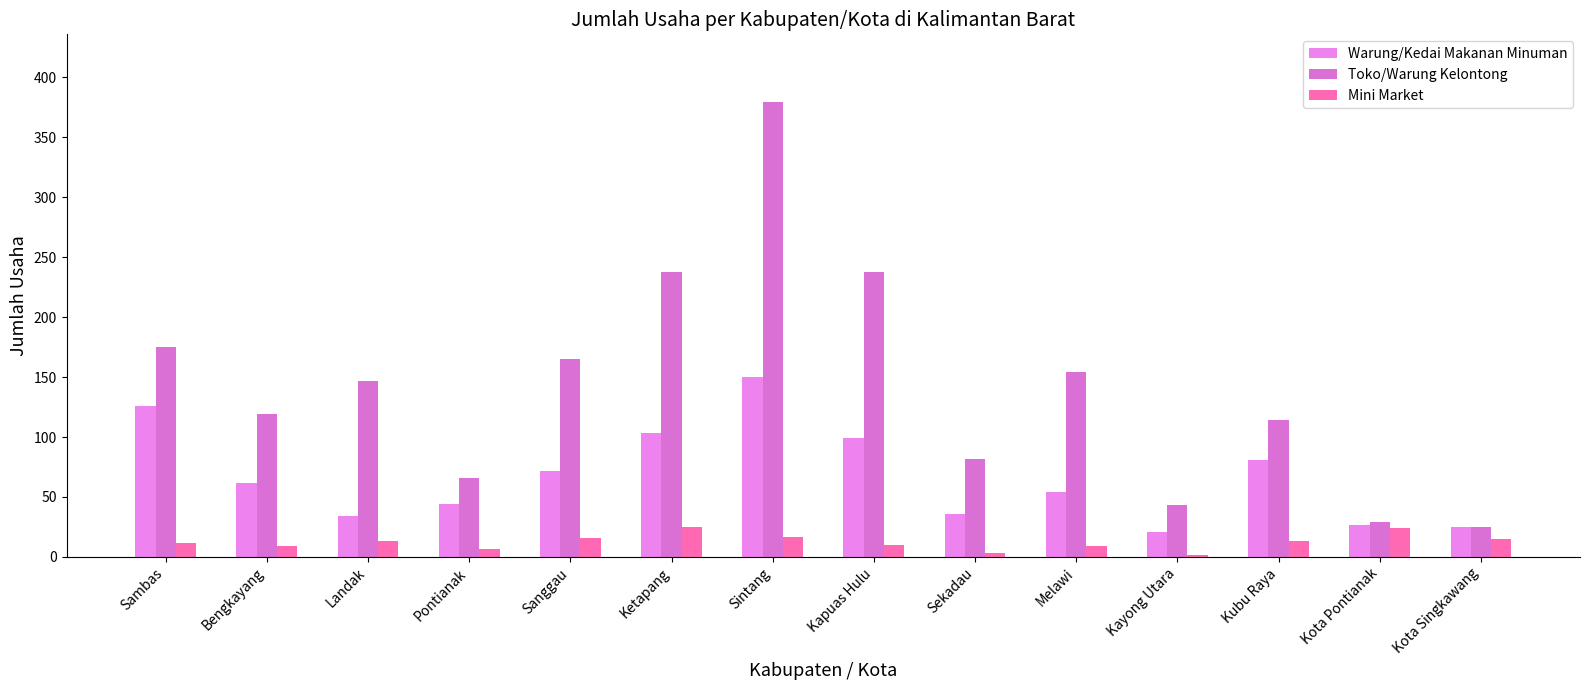

Is the value of Warung/Kedai Makanan Minuman at Pontianak greater than the value of Mini Market at Sanggau?

Yes